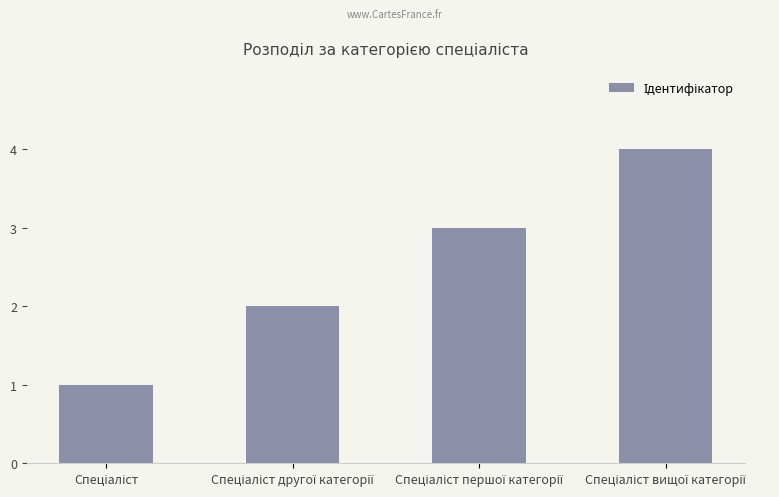

Count the values in the range 2 to 4.

3